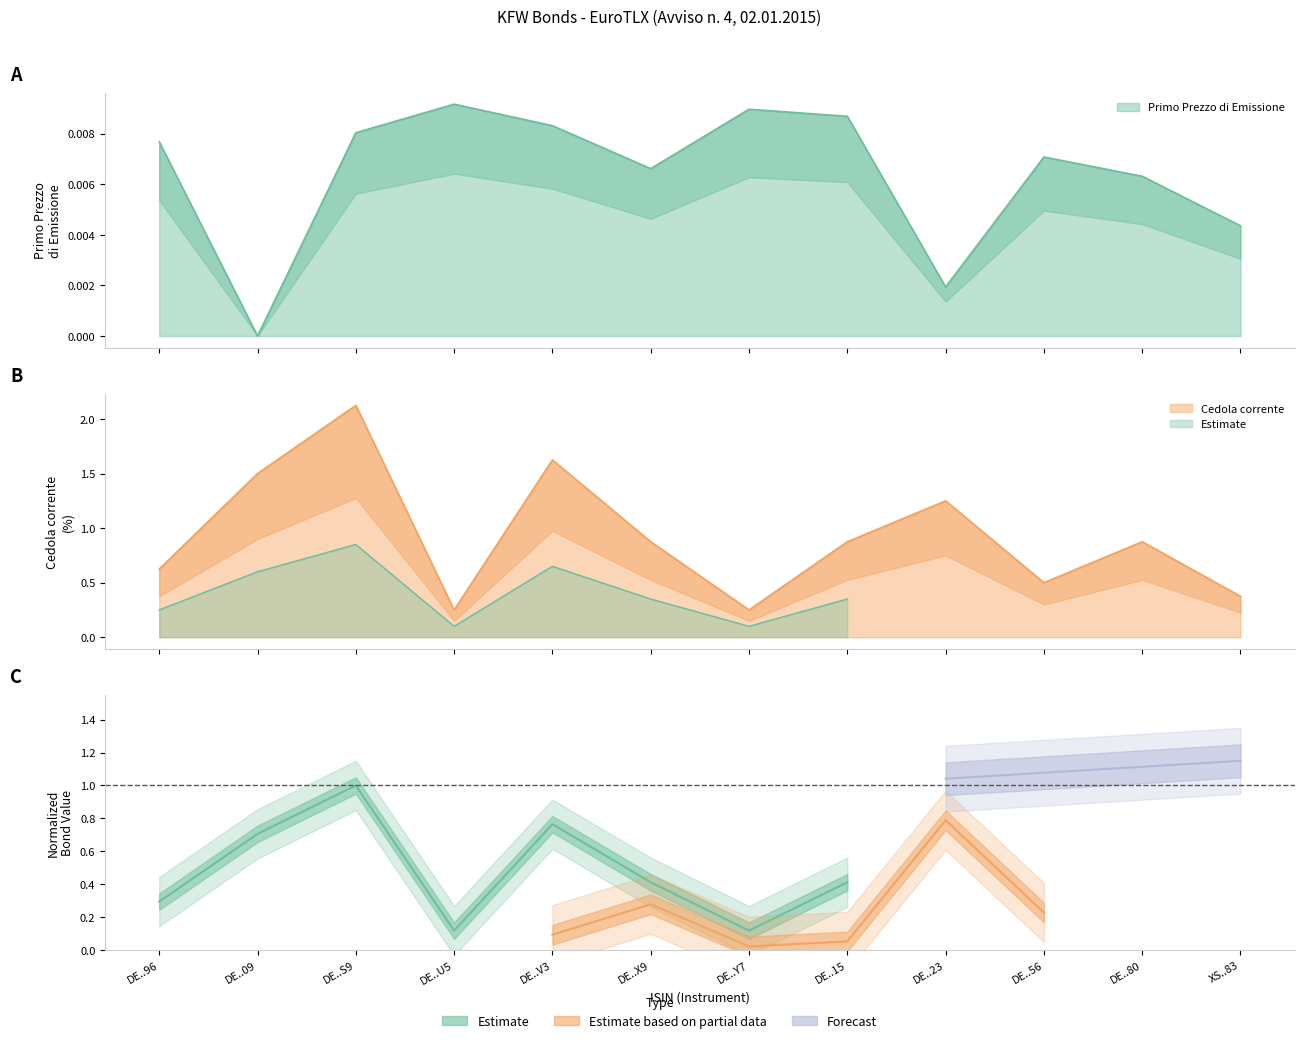

What position from the left is DE..09?

2